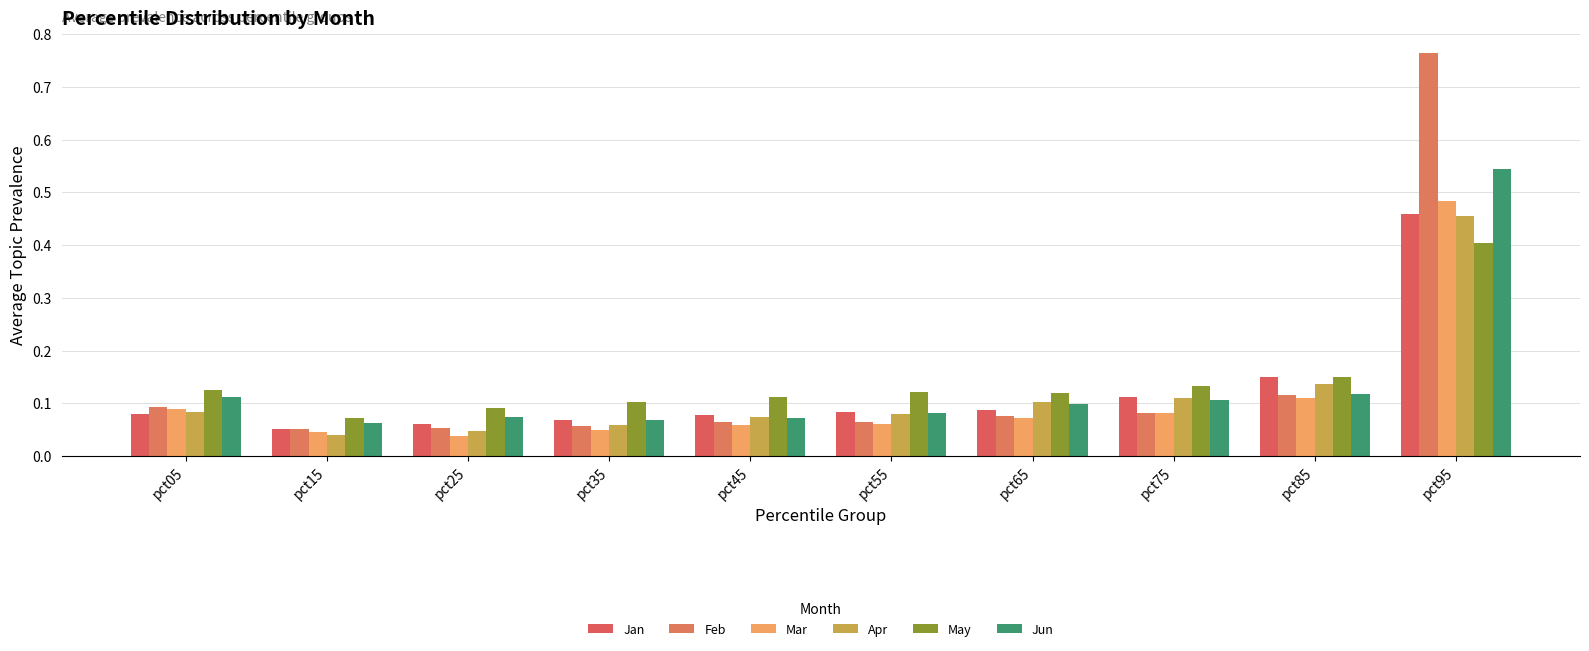

Are the bars horizontal?

No